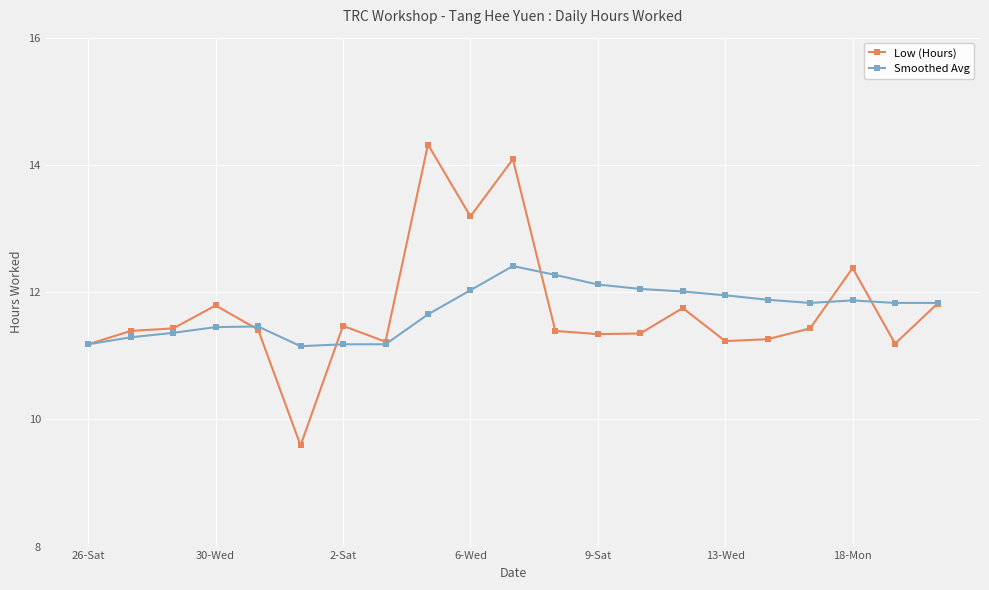

Which series has the largest range (max minus min)?

Low (Hours)